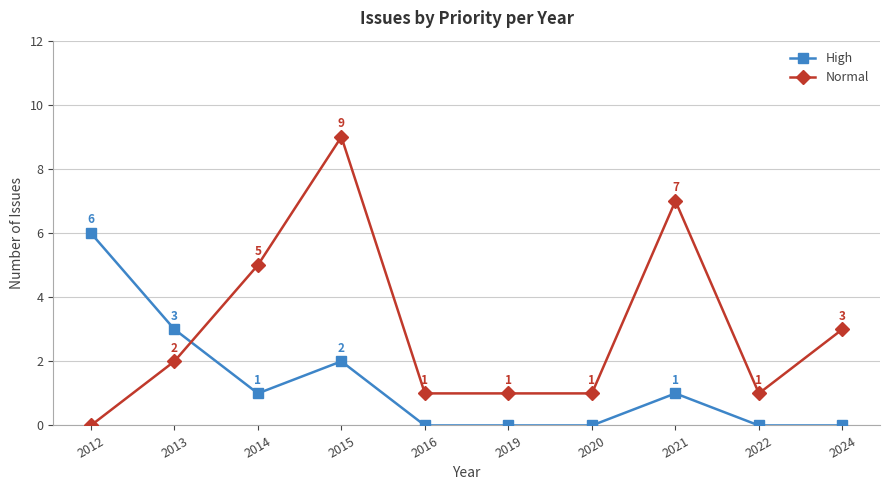

True or false: High and Normal intersect in this chart.

True